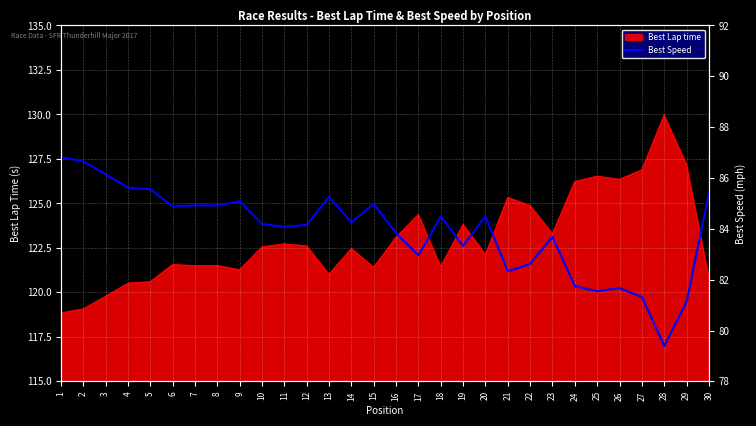

What is the difference between the maximum and minimum values?

7.4